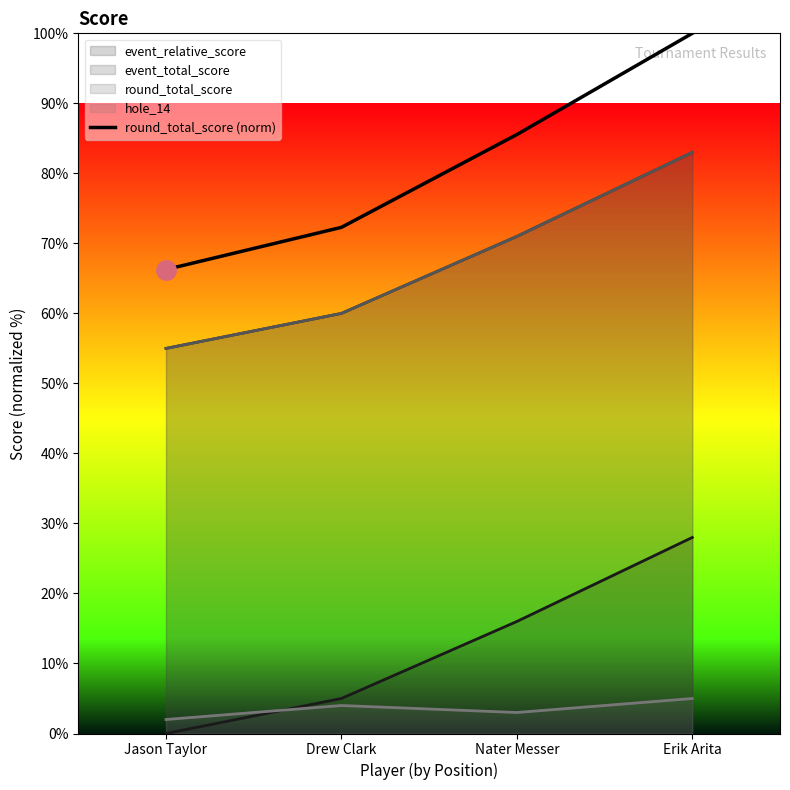

Reading left to right, extract all data points from this chart.

66.3	72.3	85.5	100.0